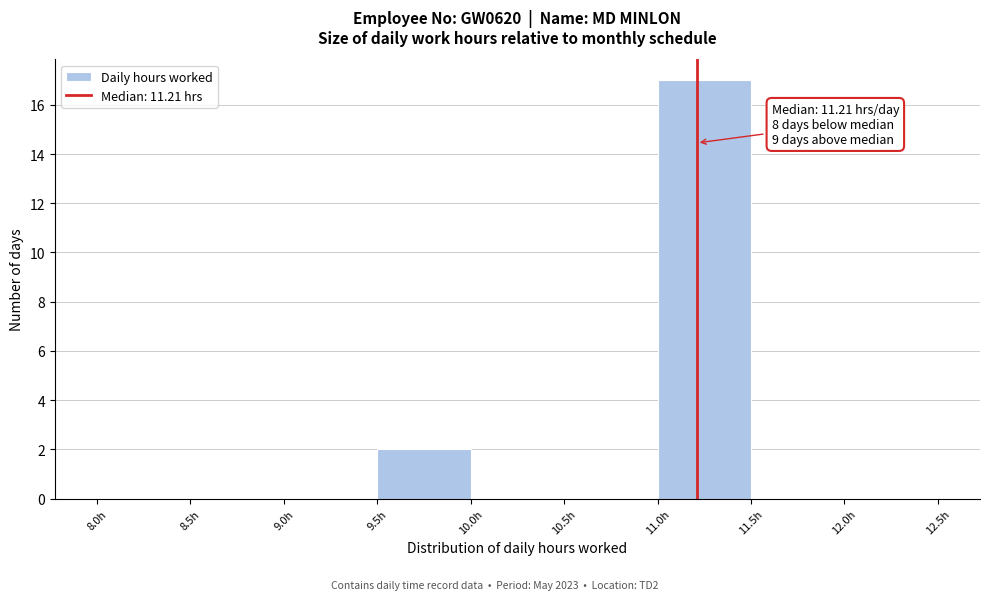

Which range on the x-axis has the tallest bar?

11.0 to 11.5